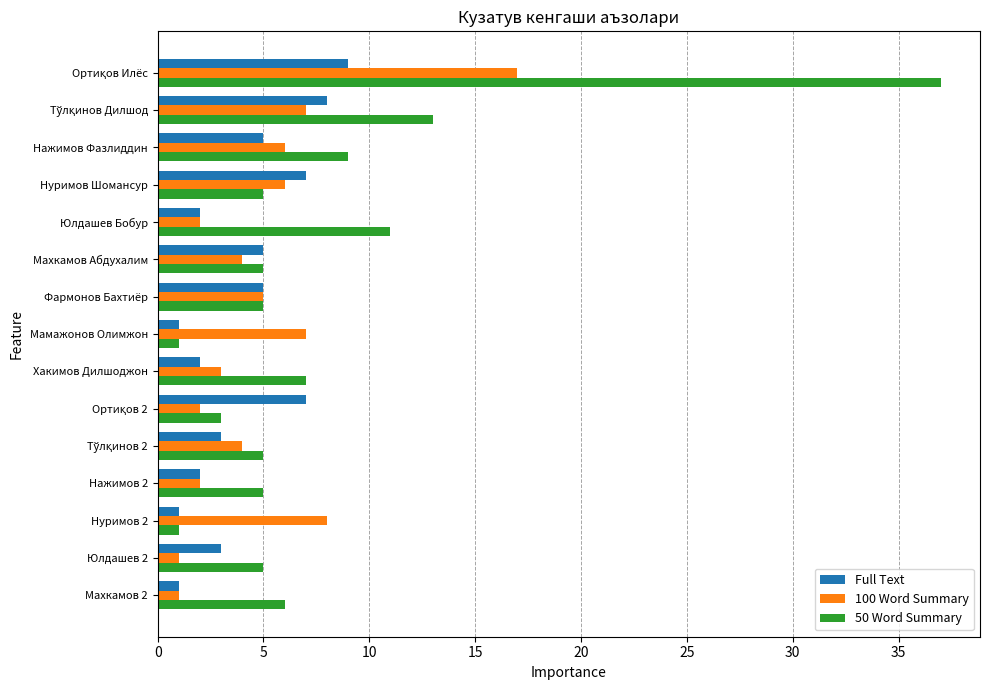

Is the value of Full Text at Хакимов Дилшоджон greater than the value of 50 Word Summary at Фармонов Бахтиёр?

No